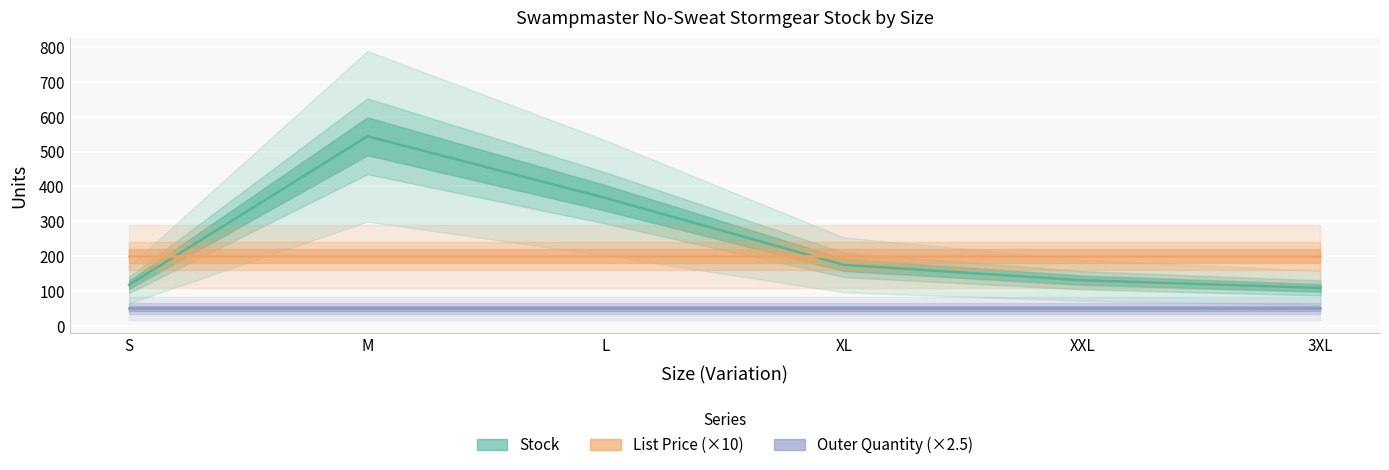

What is the total value across all series at L?

406.9